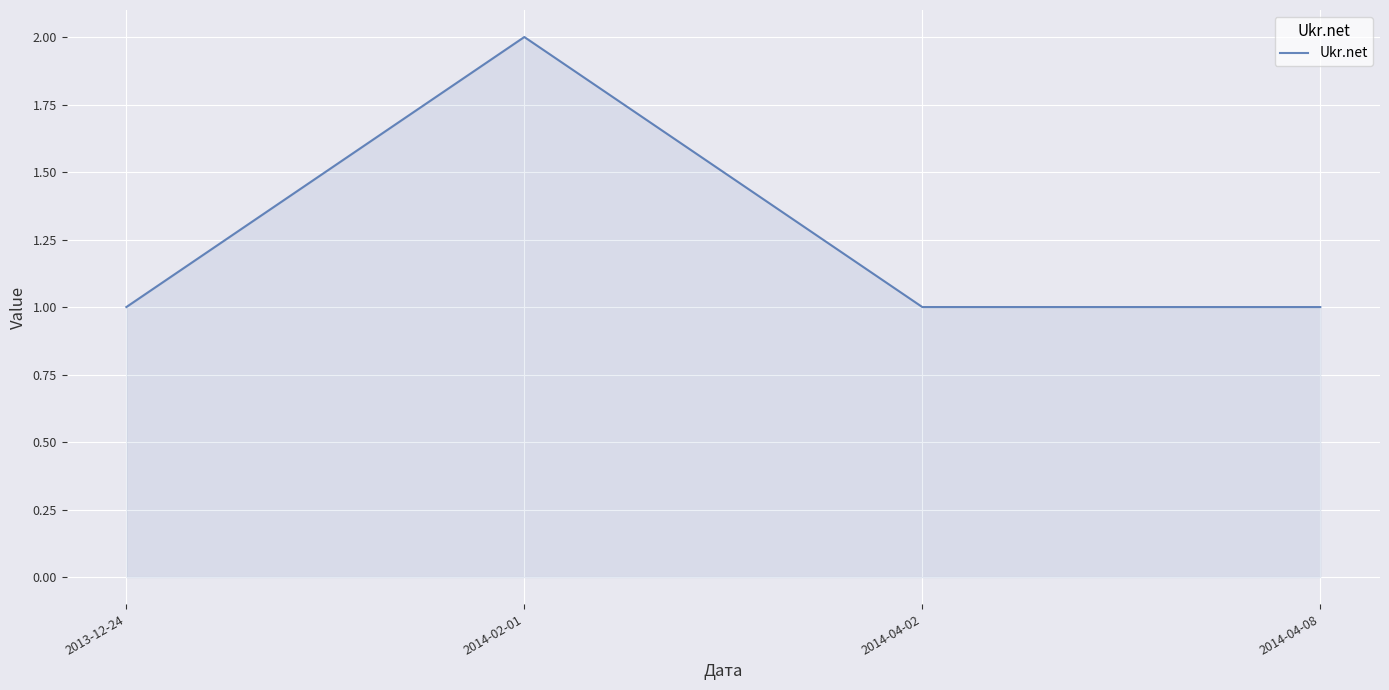

Is it true that the value at 2014-04-02 is 1?

True